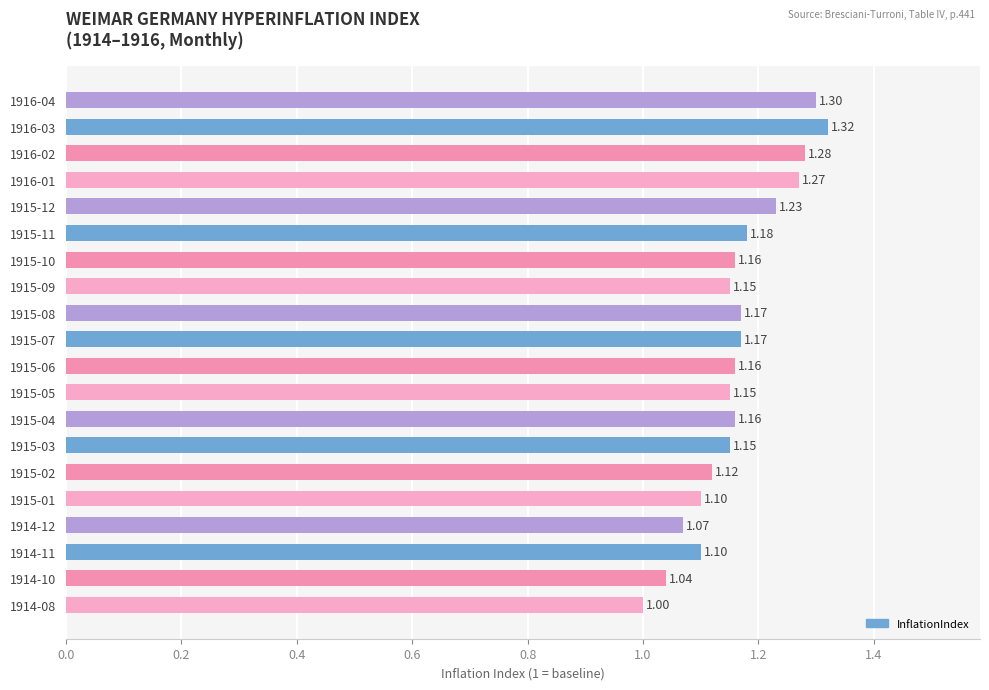

What is the sum of the values at 1916-02 and 1915-06?

2.4